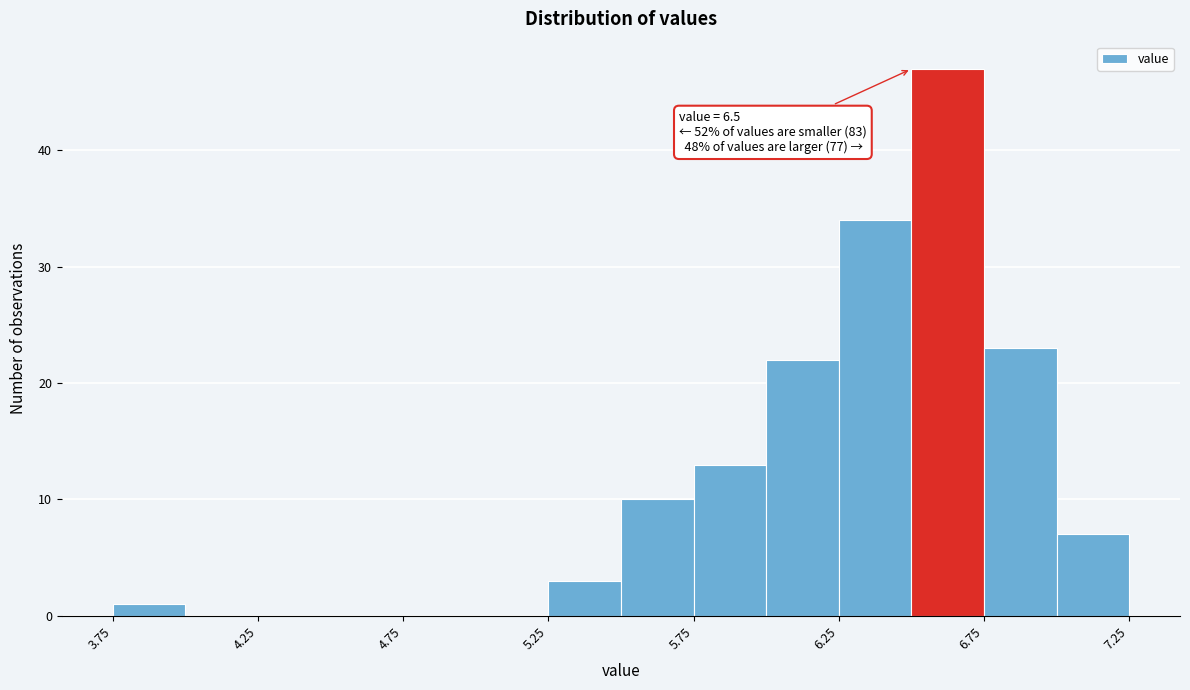

Over which range of the x-axis is the bar tallest?

6.50 to 6.75